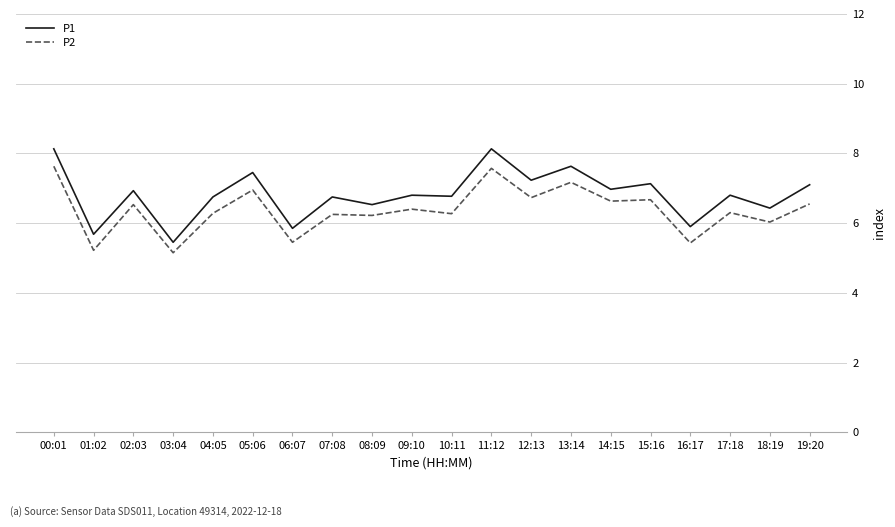

Is the value of P1 at 05:06 greater than the value of P2 at 13:14?

Yes